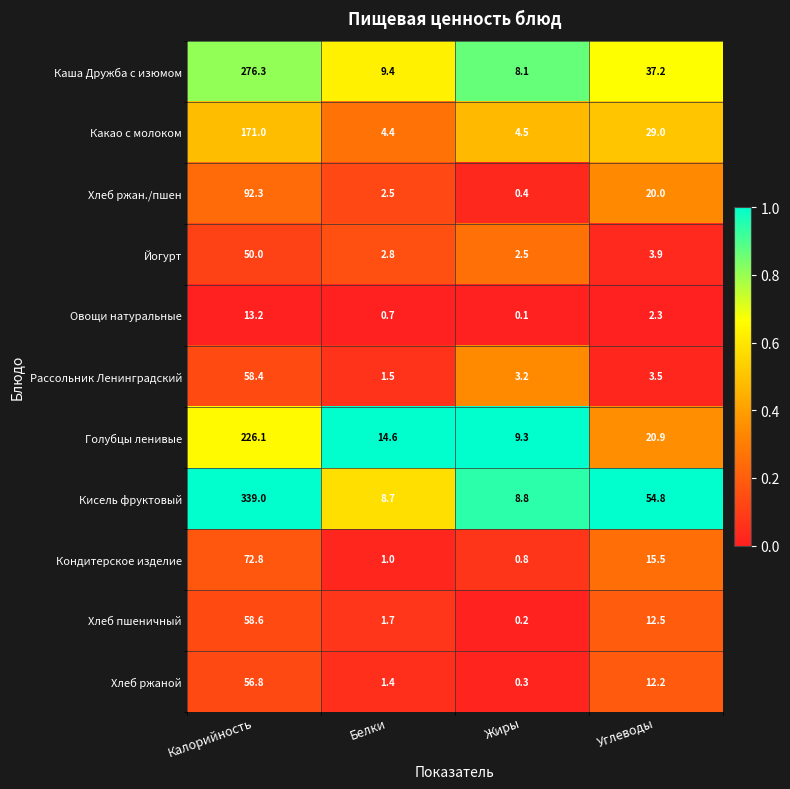

How many categories are shown in the chart?

4